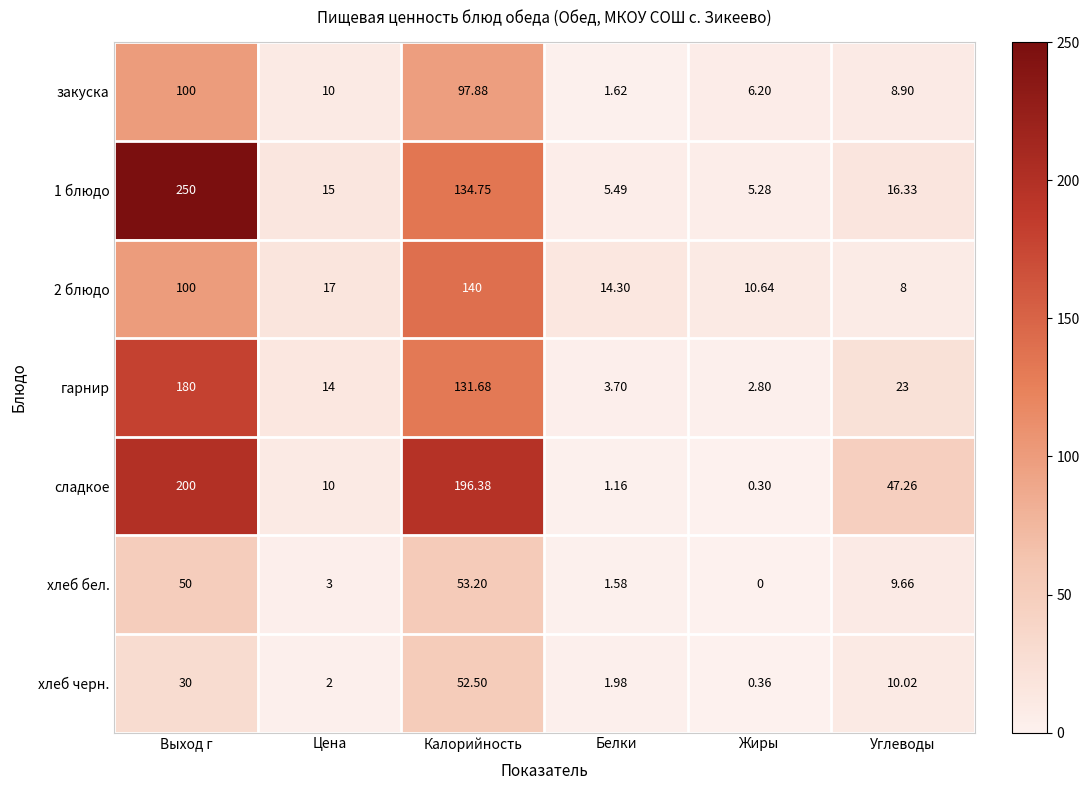

At how many categories does at least one series exceed 204?

1